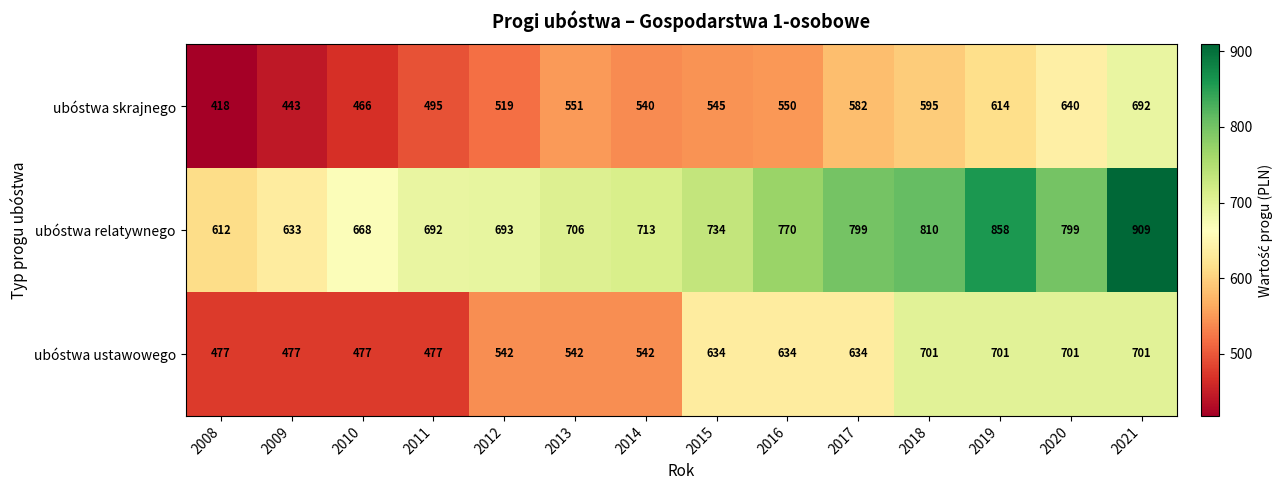

Which series has the largest total across all categories?

ubóstwa relatywnego